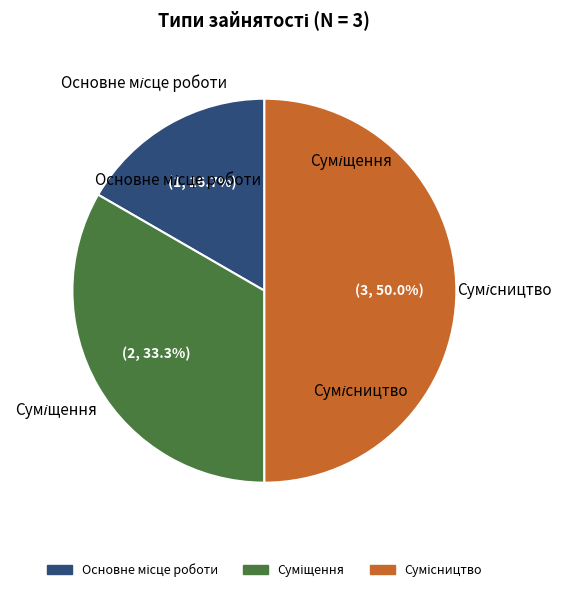

How many segments does this pie chart have?

3